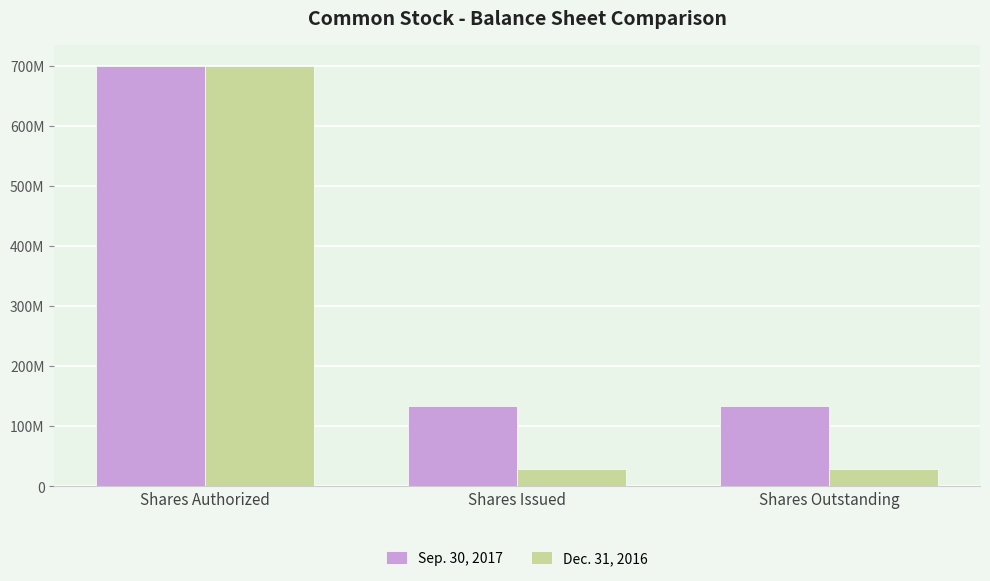

Which series changed the most between Shares Authorized and Shares Issued?

Dec. 31, 2016